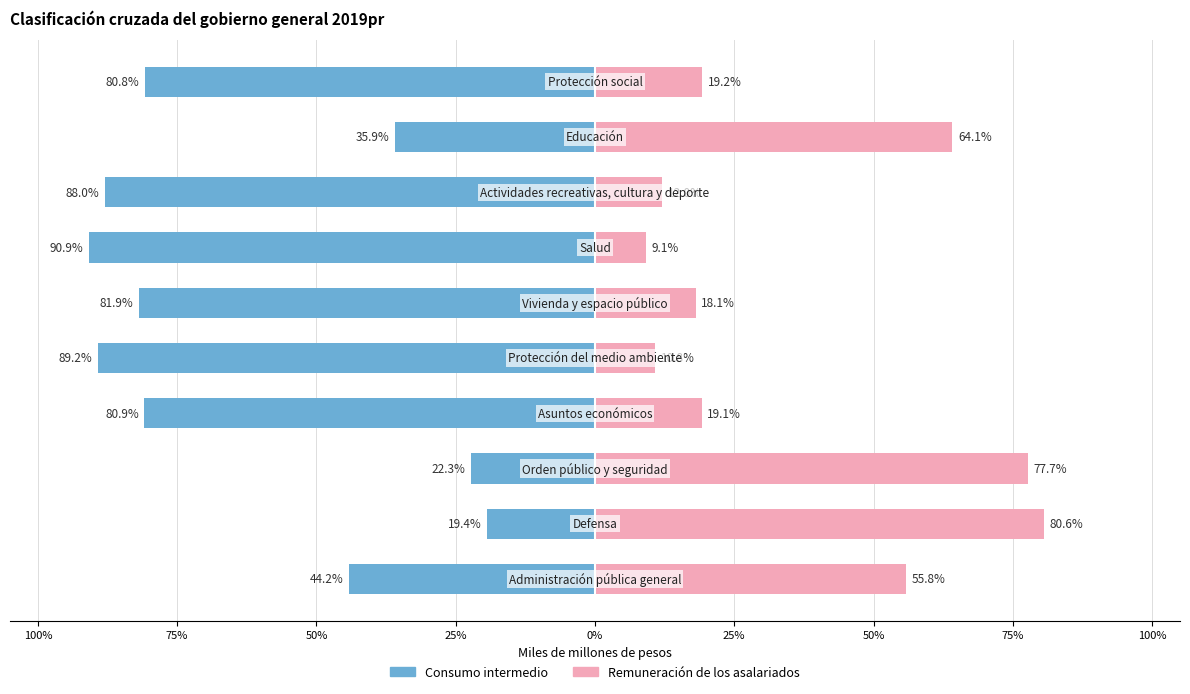

What is the value of the Remuneración de los asalariados bar at the 2nd from the left?

80.6